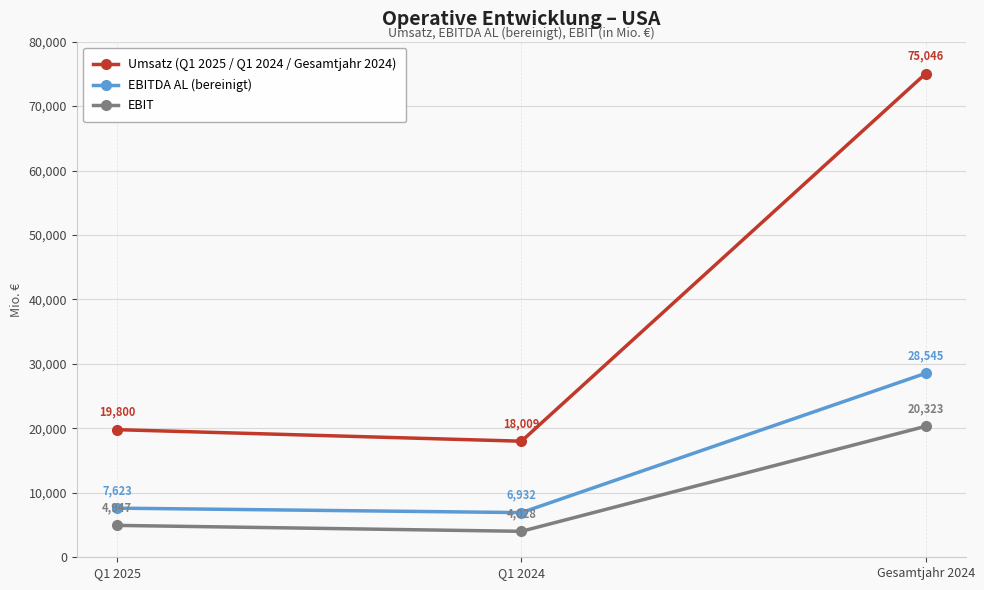

What is the label of the 2nd point from the left?

Q1 2024